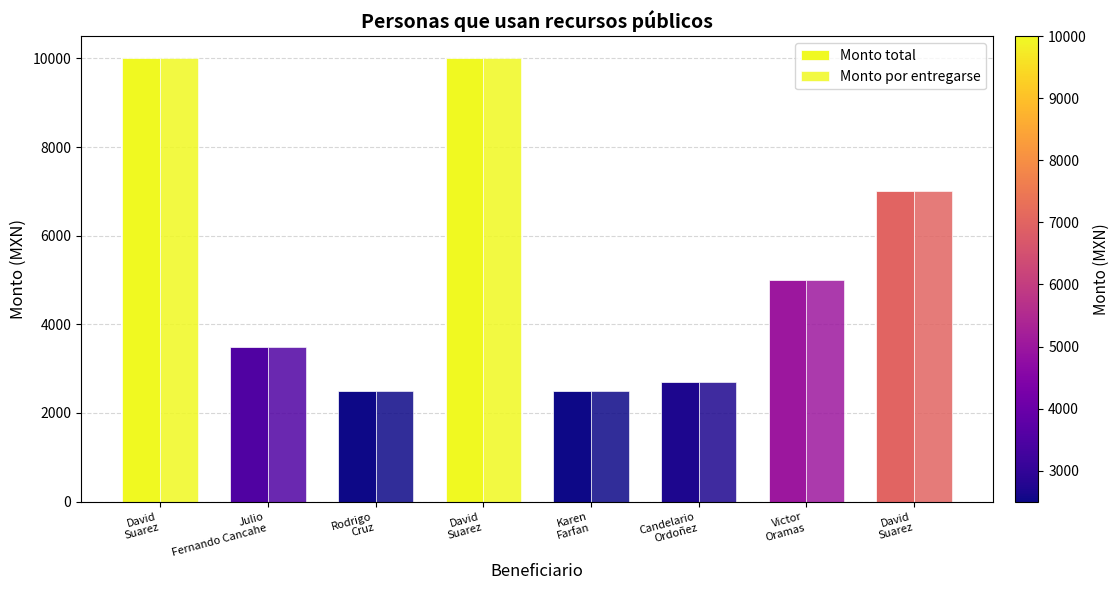

How many bars are there in each group?

2